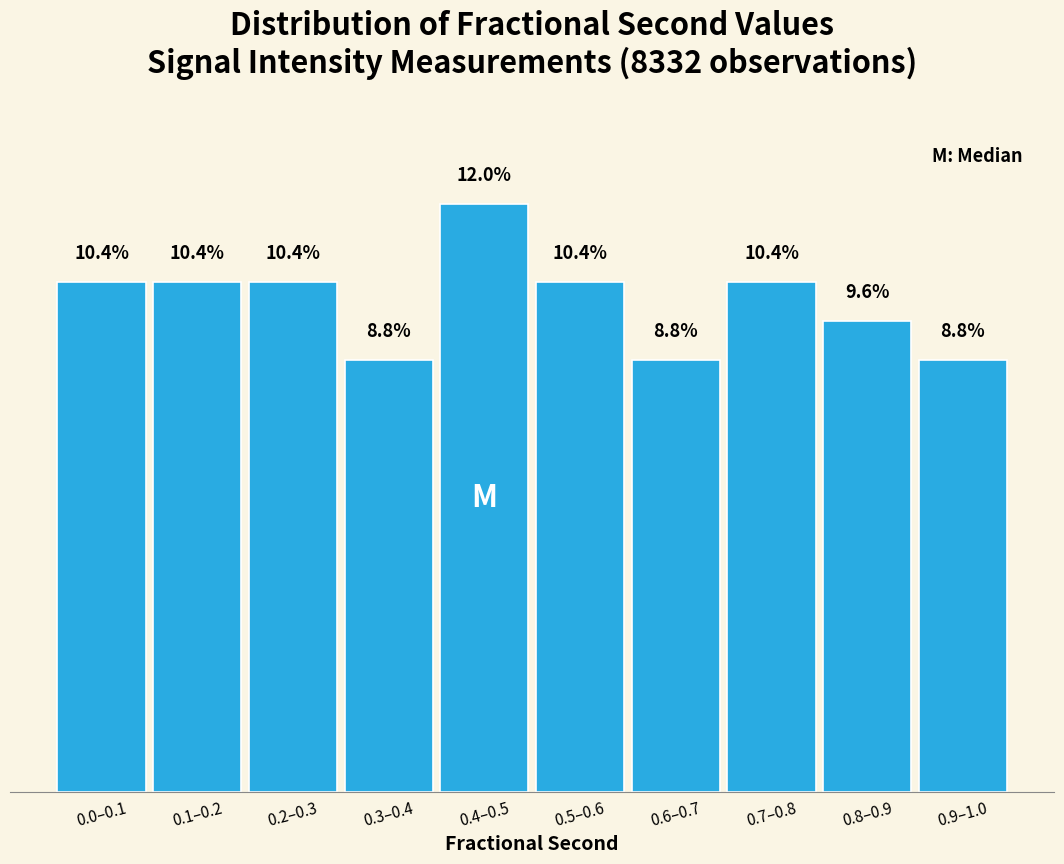

Which label corresponds to the largest value in the chart?

0.4–0.5